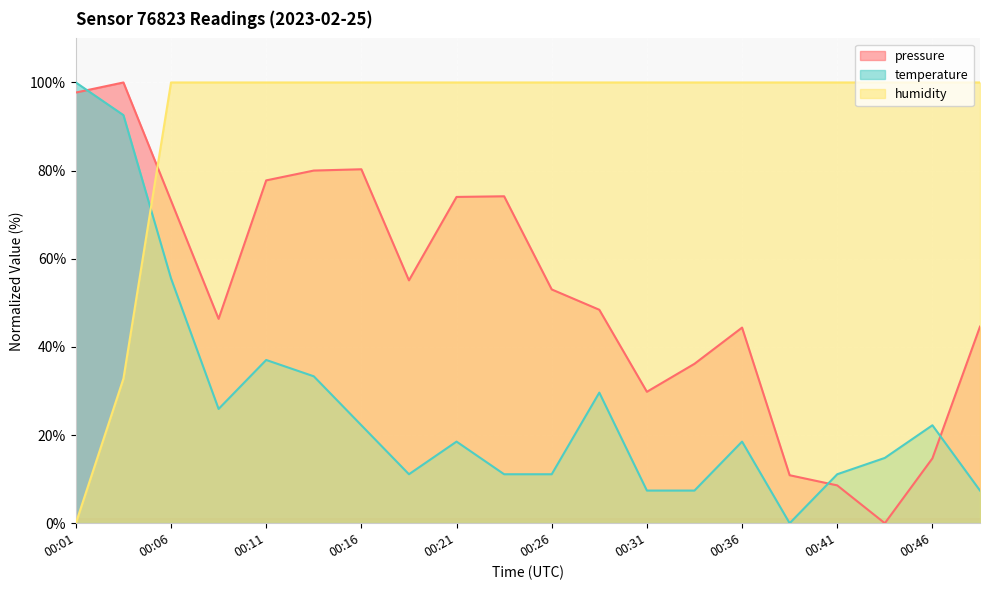

List the series in order of their overall mean, highest first.

humidity, pressure, temperature